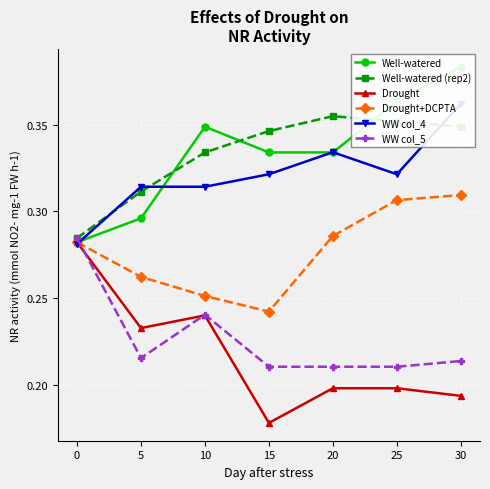

What is the value of the Well-watered (rep2) point at the 5th from the left?

0.4